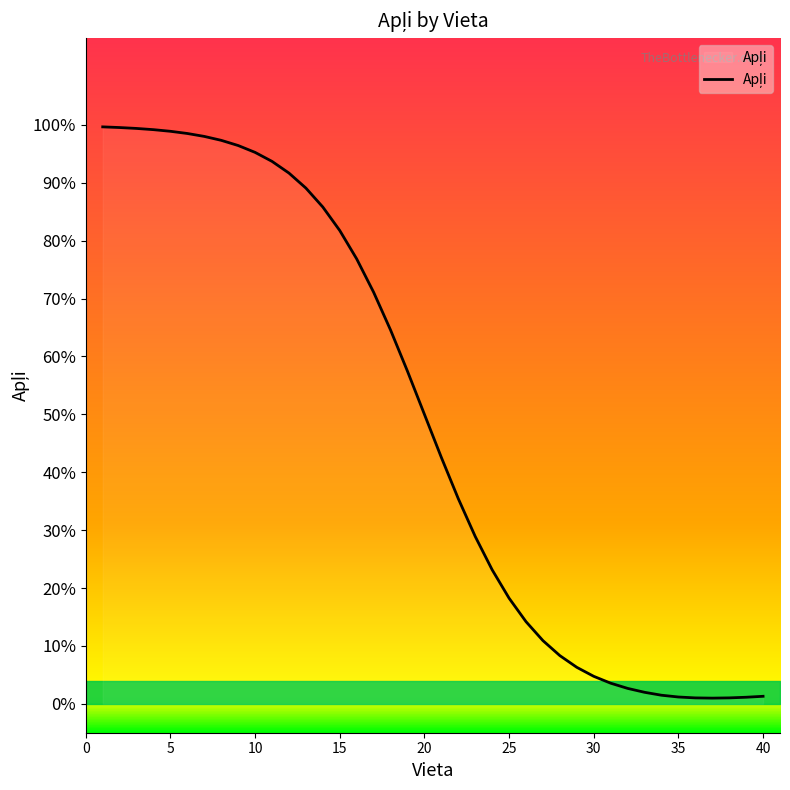

Where is the data nearest to the value 0?

36